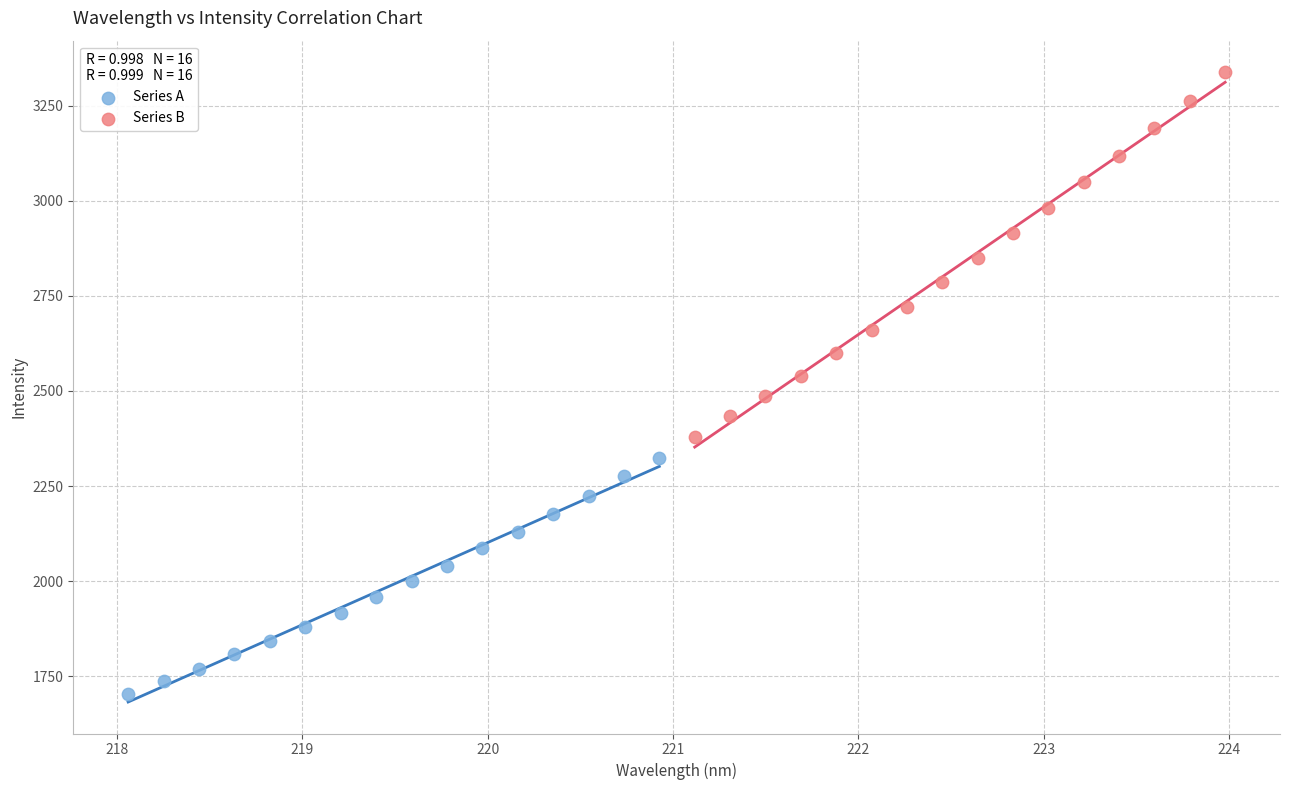

Which series contains the lowest Y value?

Series A